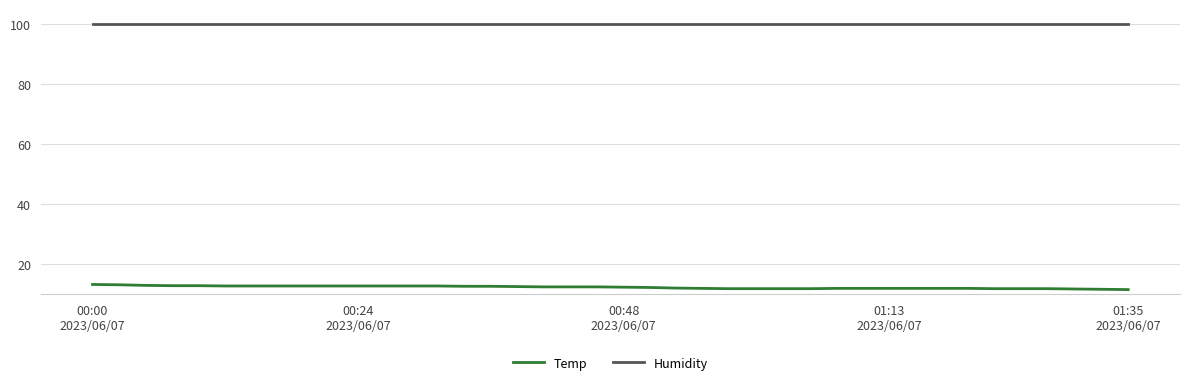

Which series has the largest range (max minus min)?

Temp